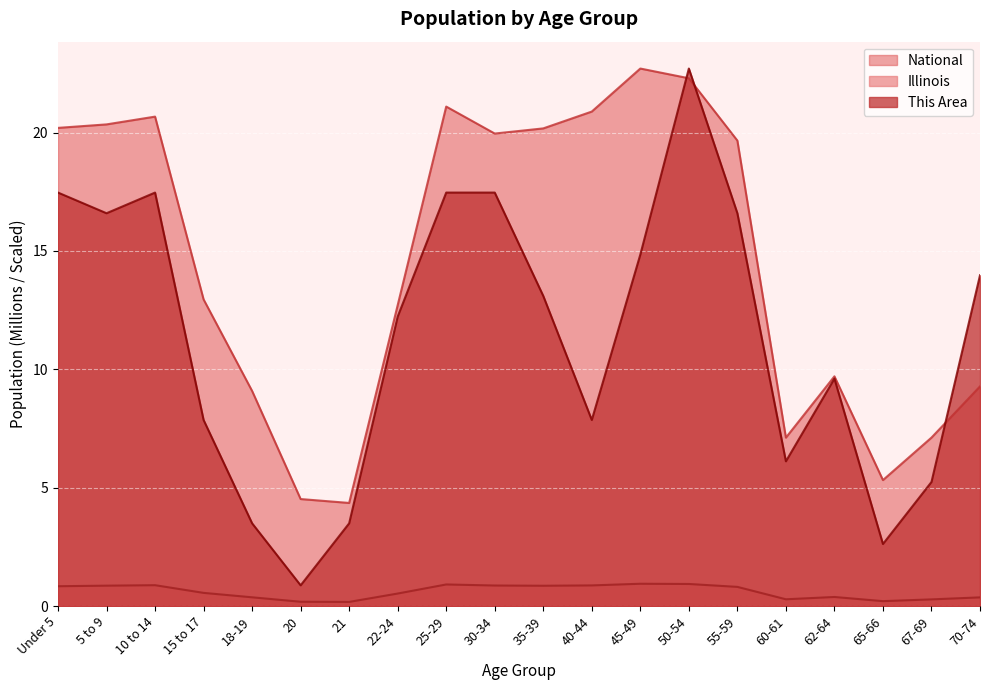

Reading left to right, extract all data points from this chart.

This Area: 17.5	16.6	17.5	7.9	3.5	0.9	3.5	12.2	17.5	17.5	13.1	7.9	14.8	22.7	16.6	6.1	9.6	2.6	5.2	14.0
Illinois: 0.8	0.9	0.9	0.6	0.4	0.2	0.2	0.5	0.9	0.9	0.9	0.9	0.9	0.9	0.8	0.3	0.4	0.2	0.3	0.4
National: 20.2	20.3	20.7	13.0	9.1	4.5	4.4	12.7	21.1	20.0	20.2	20.9	22.7	22.3	19.7	7.1	9.7	5.3	7.1	9.3